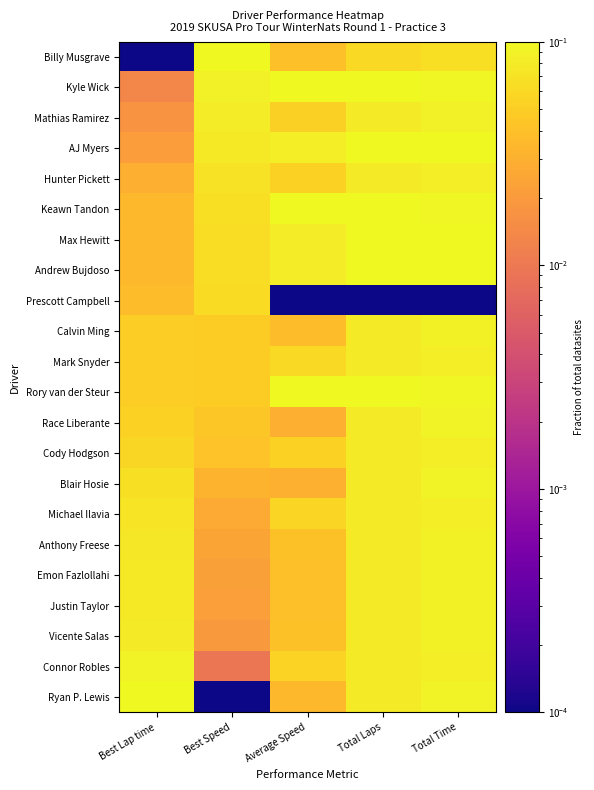

At how many categories does at least one series exceed 0?

5